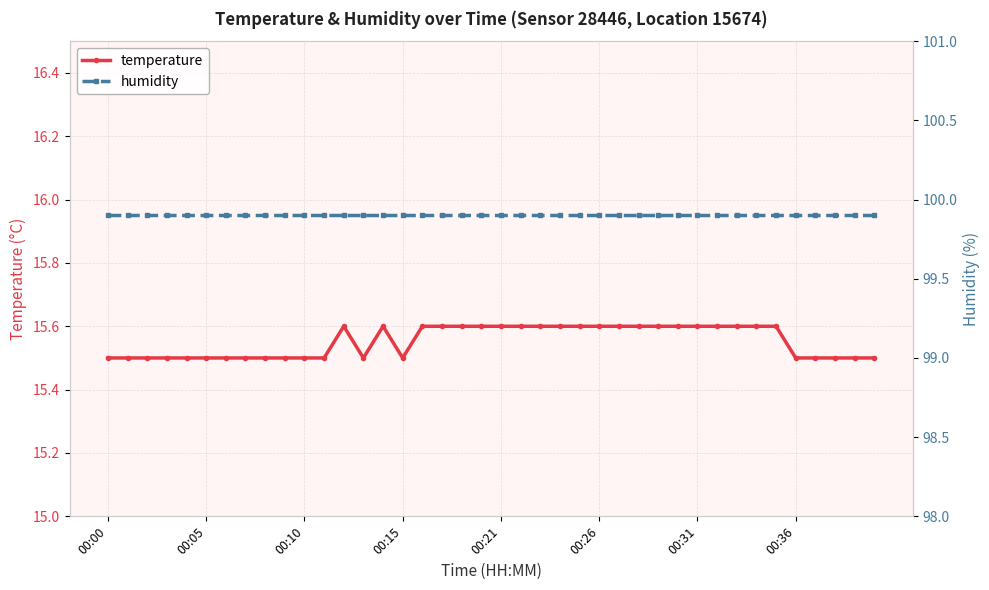

Which series has the widest spread of values?

temperature